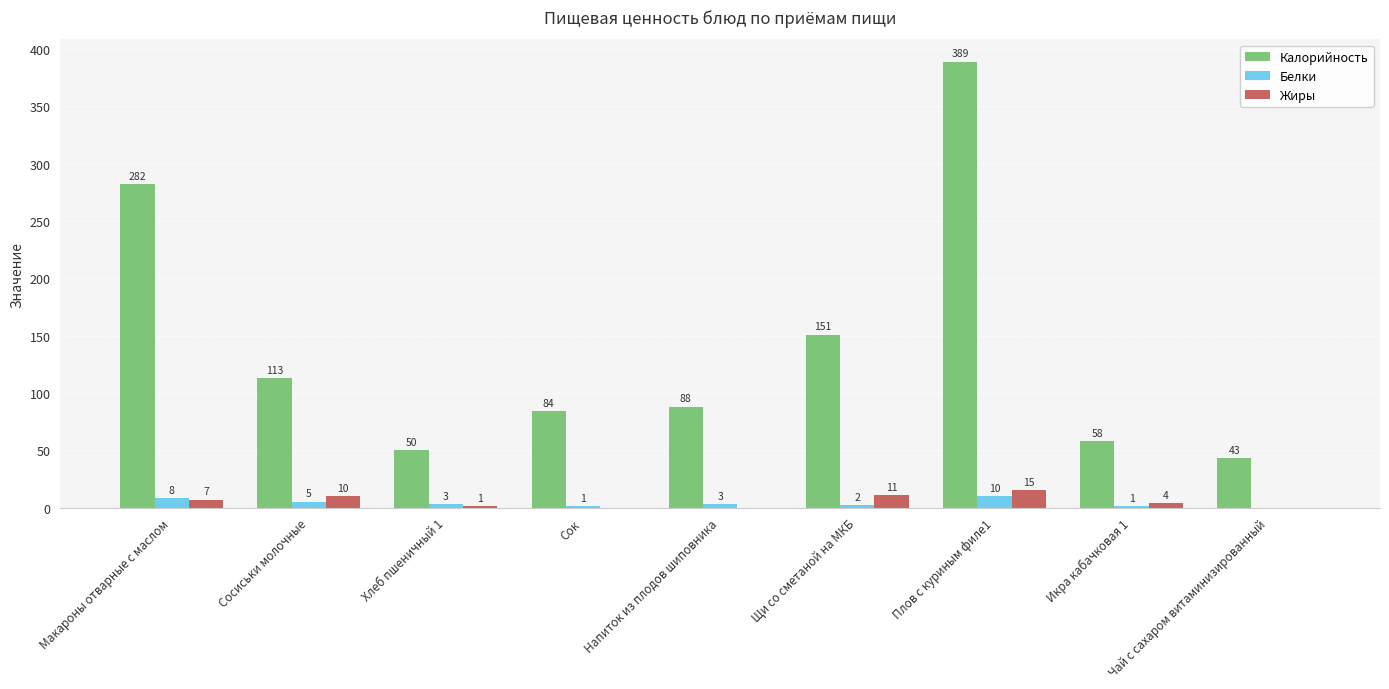

At which category does the chart reach its peak across all series?

Плов с куриным филе1